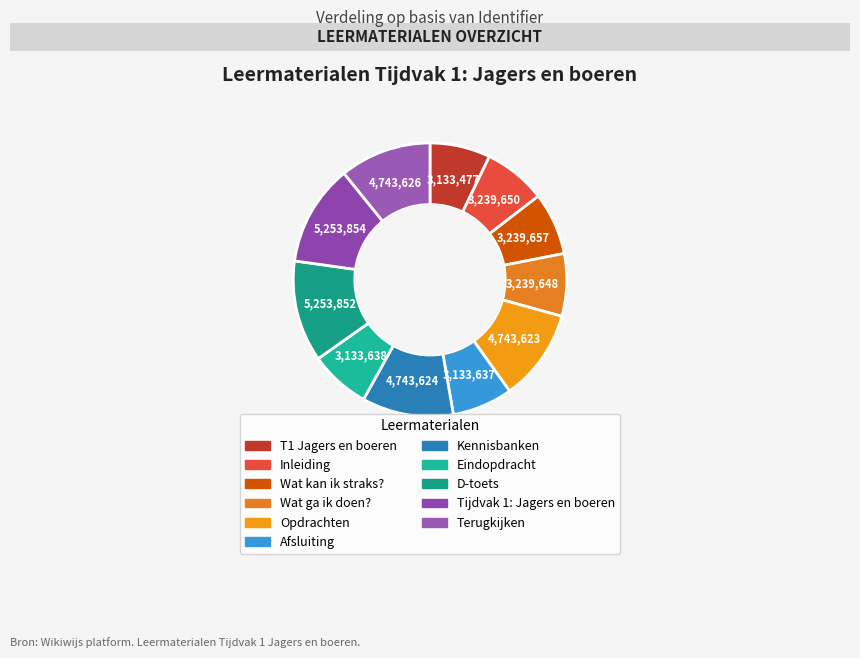

Is it true that Opdrachten is 22% of the pie?

False